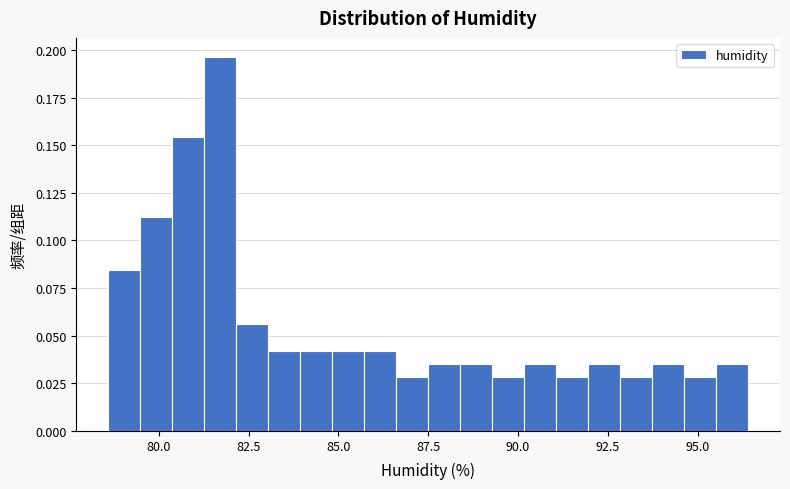

Around what value on the x-axis is the tallest bar? Give the approximate position of its centre, as read against the axis.

81.5